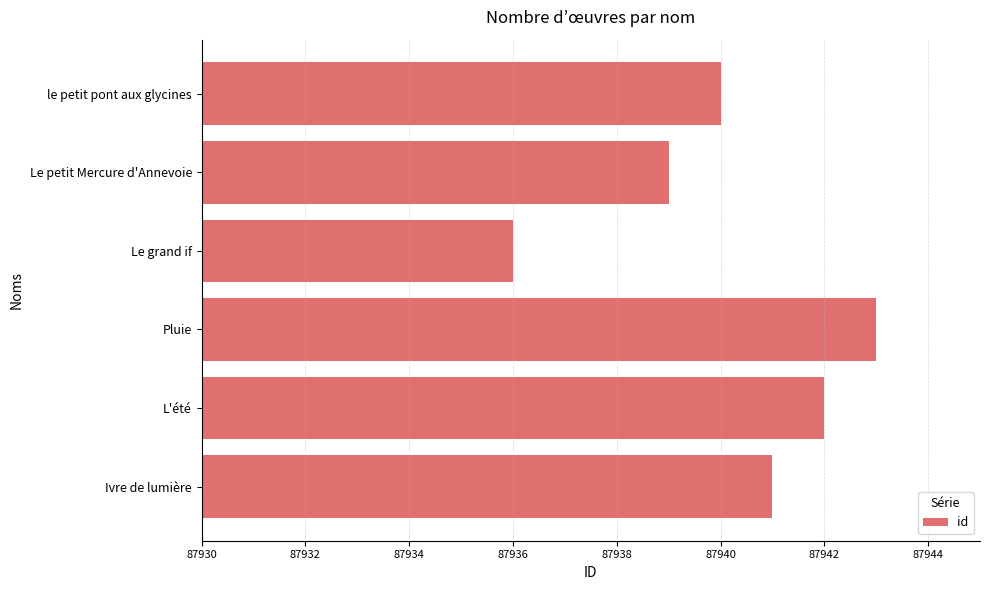

Count the values in the range 87939 to 87942.

4